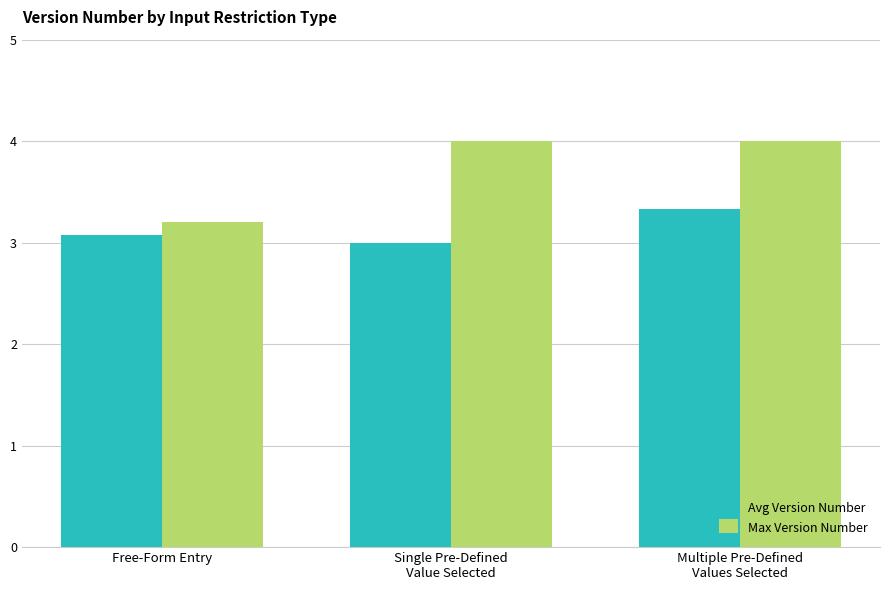

What is the maximum value shown in the chart?

4.0